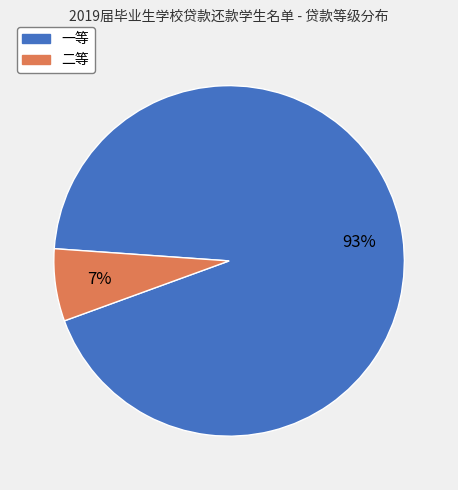

Which slice is the largest?

一等